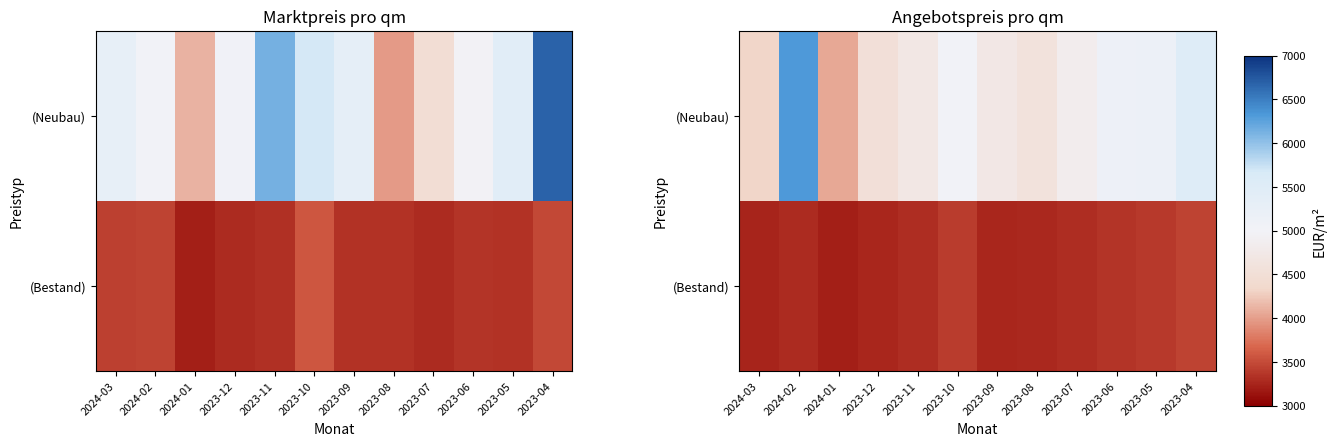

At which label is (Bestand) closest to 3327?

2023-07